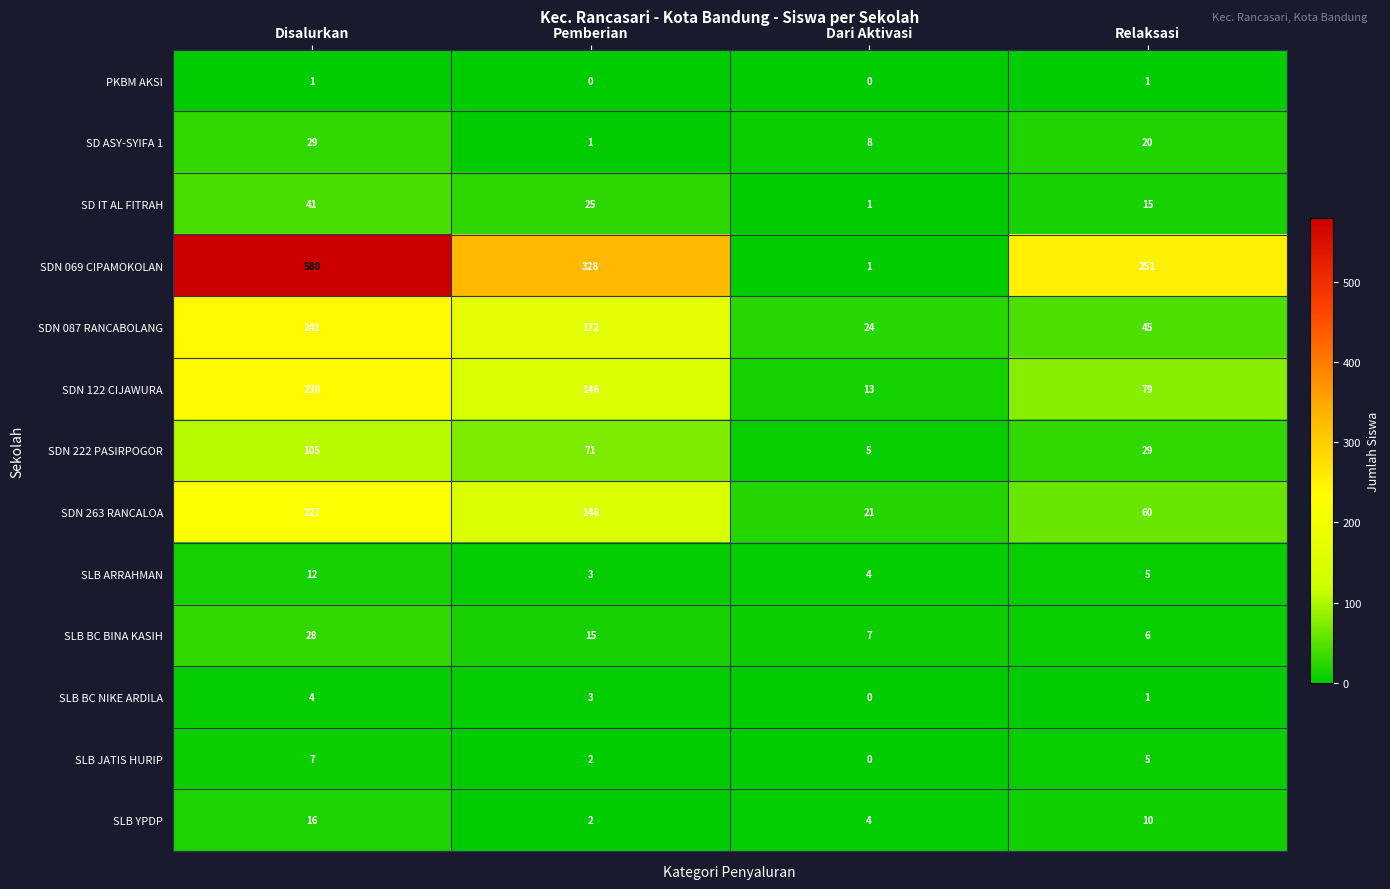

At how many categories does at least one series exceed 94?

3